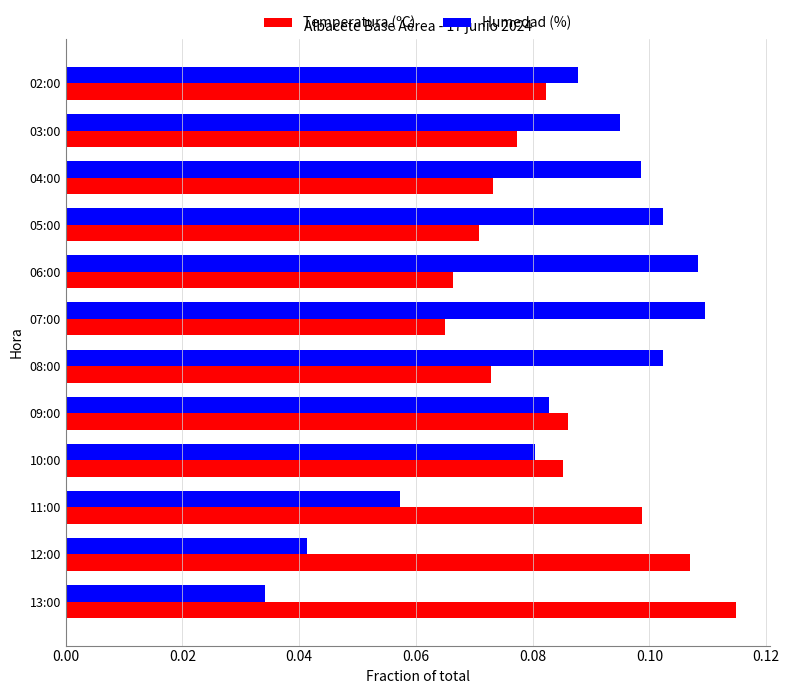

At which label is Temperatura (ºC) closest to 0?

07:00